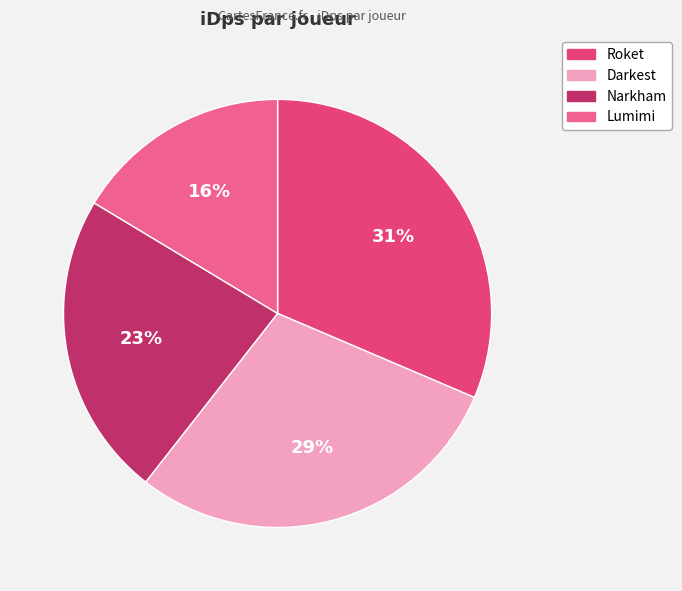

What is the smallest slice in the pie chart?

Lumimi